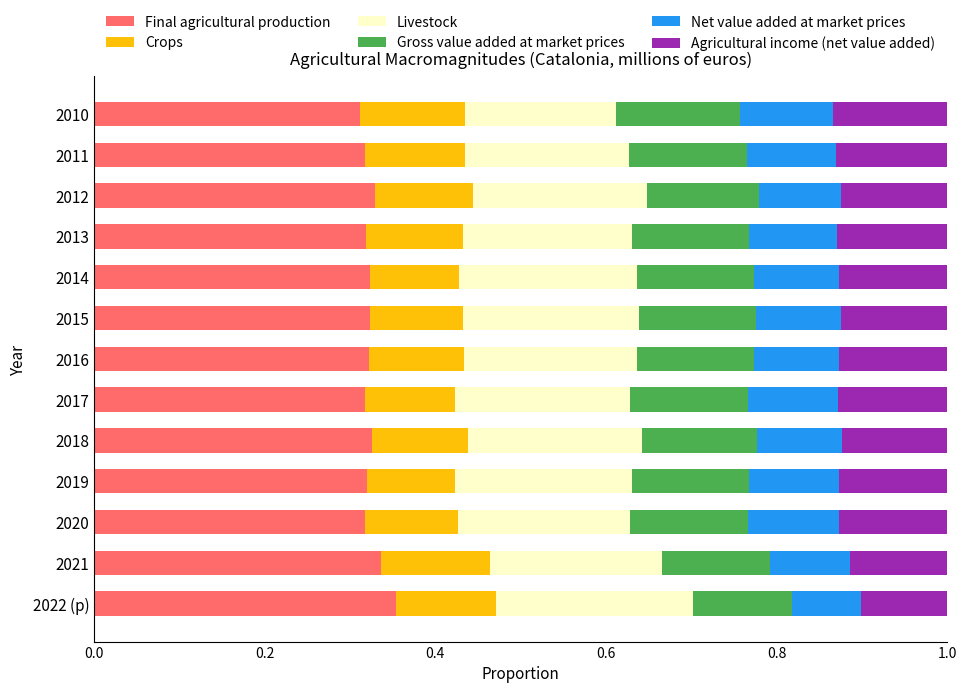

What is the sum of all Final agricultural production values?

4.2